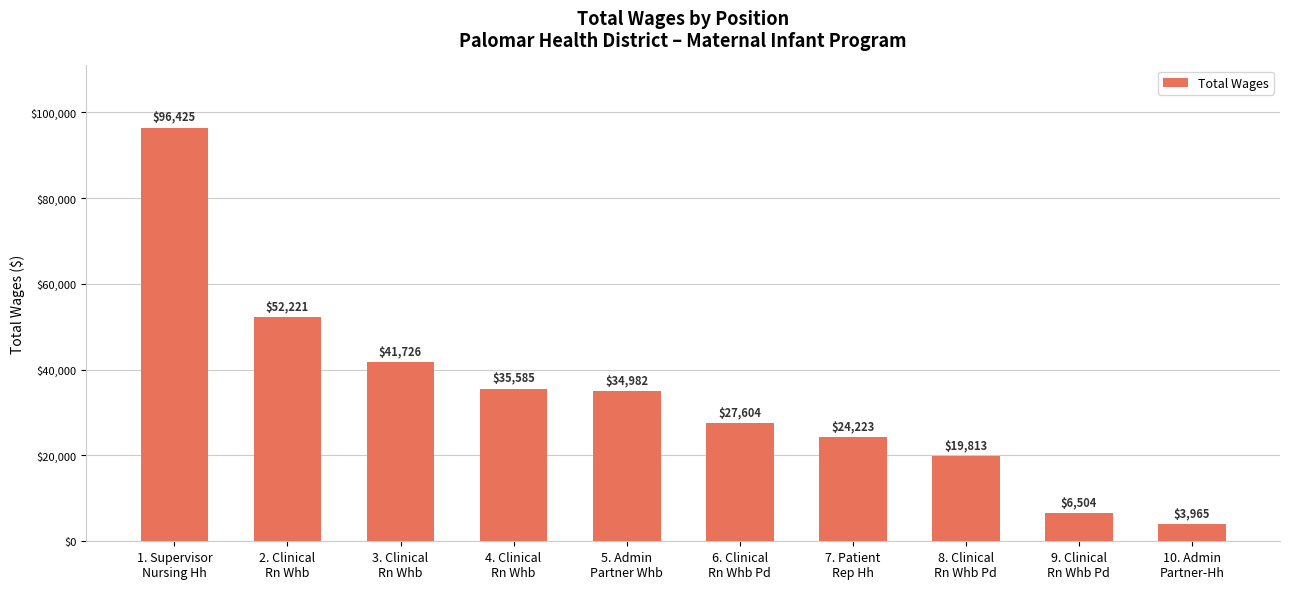

Reading right to left, transcribe all the data shown in this chart.

3965	6504	19813	24223	27604	34982	35585	41726	52221	96425